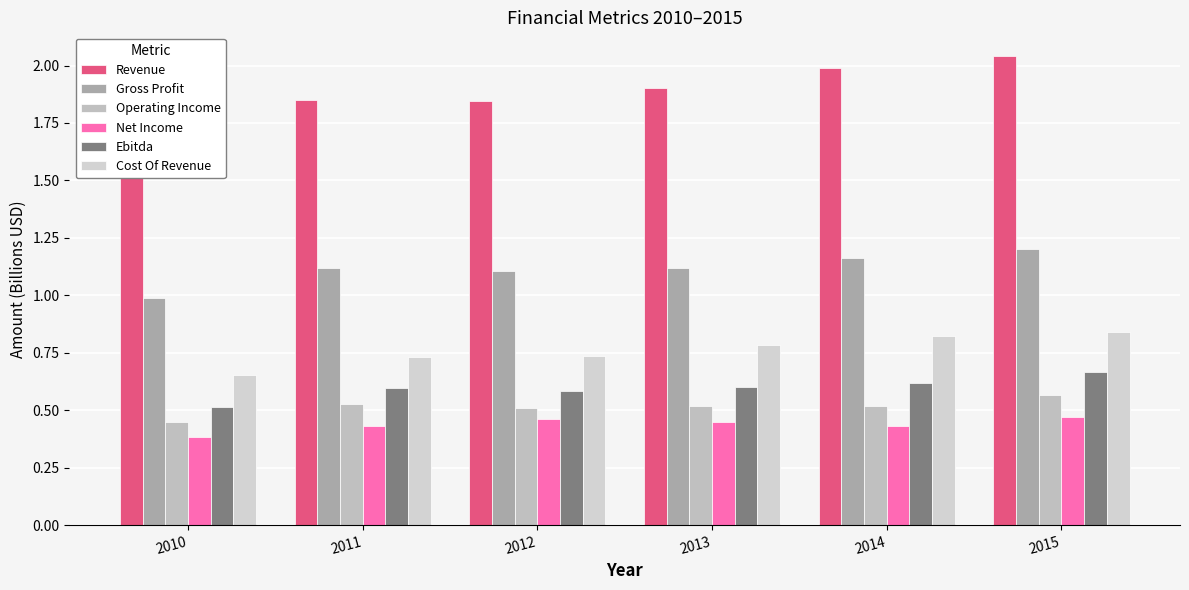

What are all the series names shown in the legend?

Revenue, Gross Profit, Operating Income, Net Income, Ebitda, Cost Of Revenue